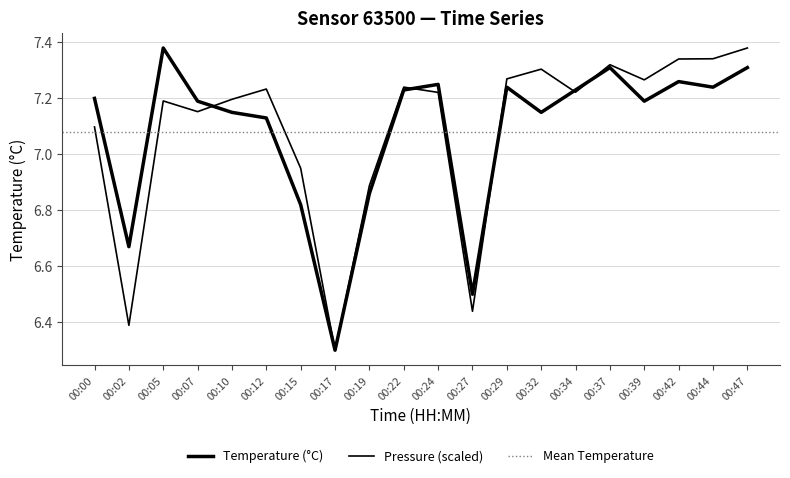

What is the lowest value of the pressure_norm series?

6.3